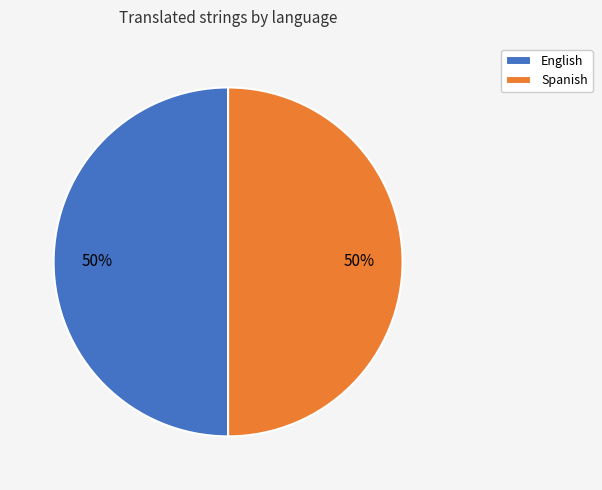

To the nearest percent, what percentage of the pie is English?

50%